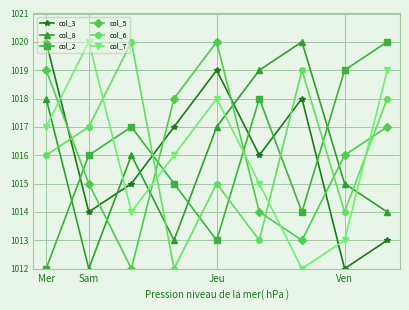

What is the value of the col_3 point at the 7th from the left?

1018